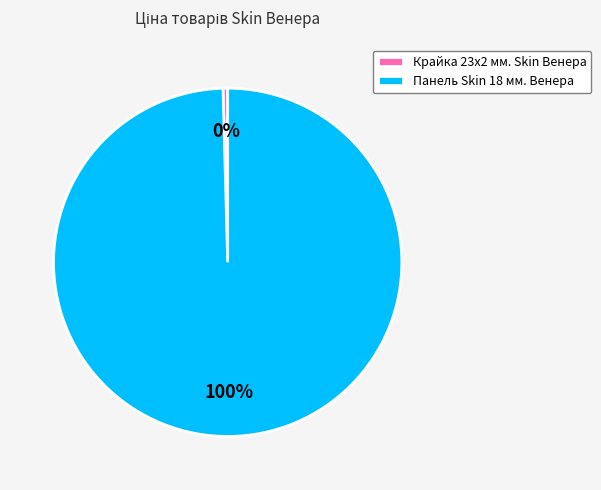

What is the largest slice in the pie chart?

Панель Skin 18 мм. Венера